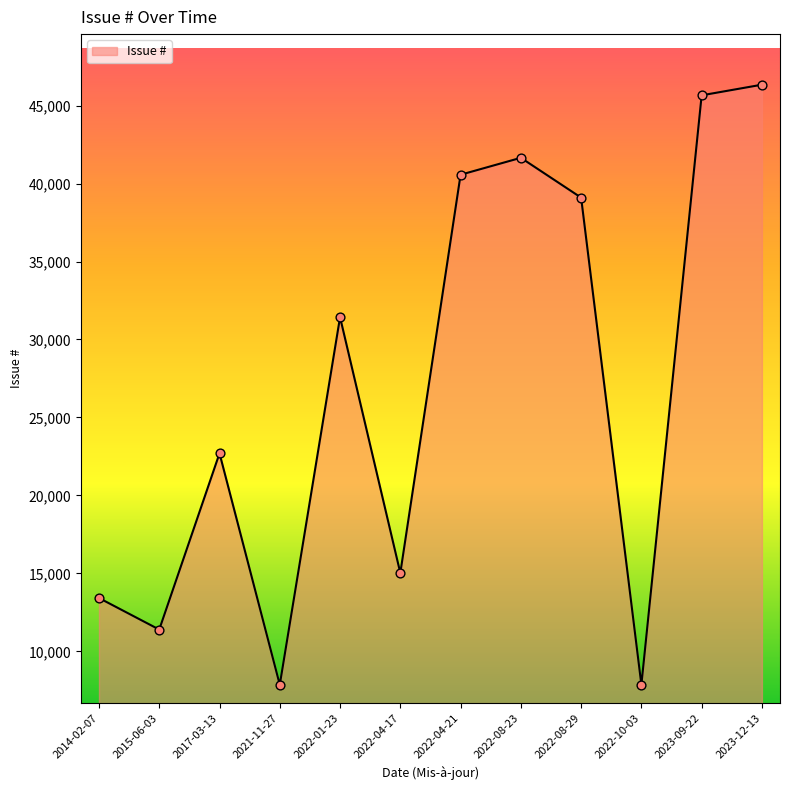

What is the ratio of the value at 2022-10-03 to the value at 2021-11-27?

1.0